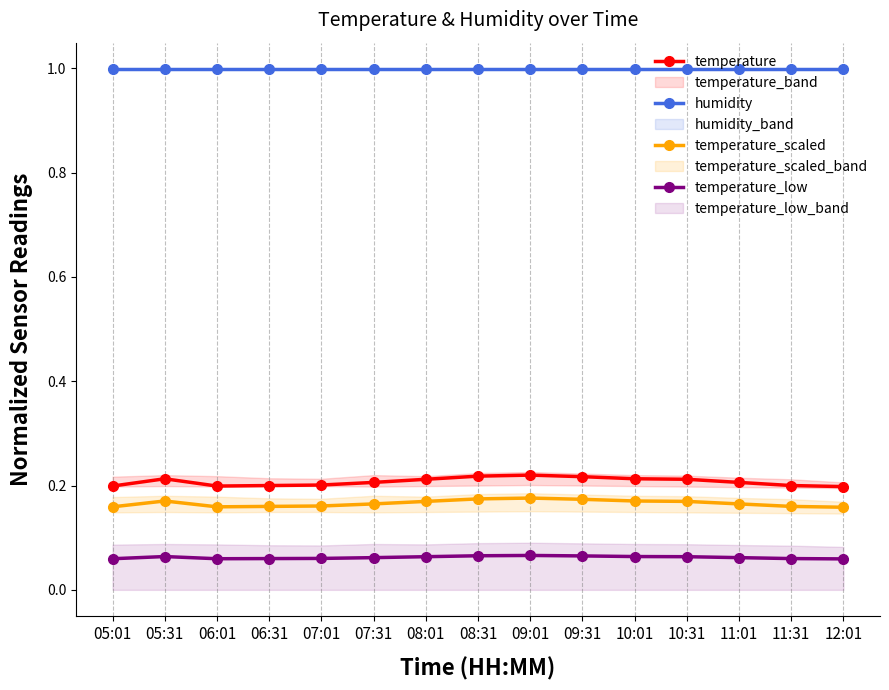

Rank the categories by temperature_low value from lowest to highest.

12:01, 05:01, 06:01, 06:31, 11:31, 07:01, 07:31, 11:01, 08:01, 10:31, 05:31, 10:01, 09:31, 08:31, 09:01